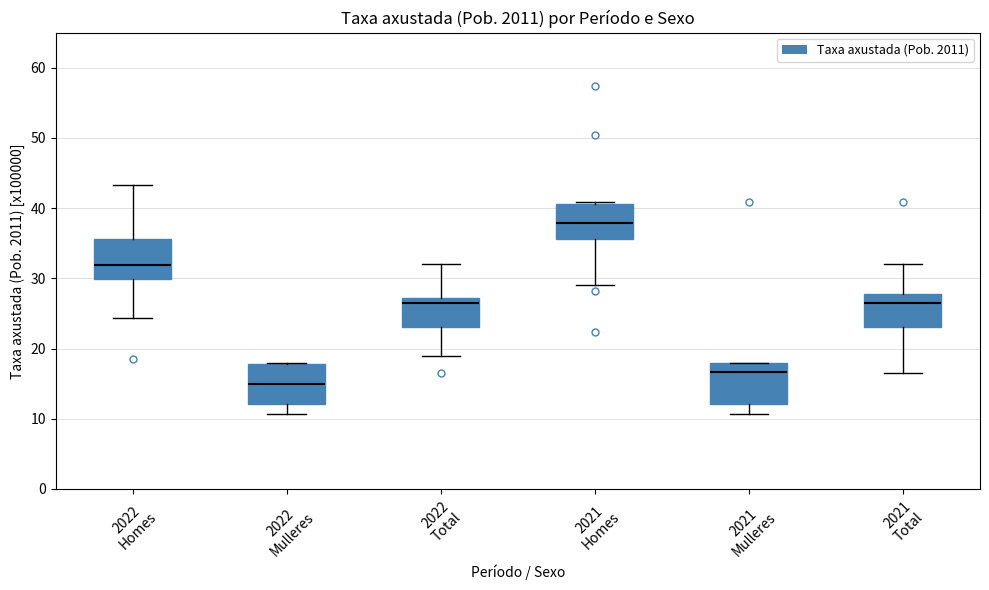

Reading left to right, read every box against the y-axis: the position of its median line, the range the box covers, and the ends of its whiskers. The values are not printed on the chart, so give them approximately, as read against the axis.

2022 Homes: median 32, box 30 to 36, whiskers 24 to 43
2022 Mulleres: median 15, box 12 to 18, whiskers 11 to 18
2022 Total: median 27 (just below the box's upper edge), box 23 to 27, whiskers 19 to 32
2021 Homes: median 38, box 36 to 41, whiskers 29 to 41
2021 Mulleres: median 17, box 12 to 18, whiskers 11 to 18
2021 Total: median 27, box 23 to 28, whiskers 16 to 32